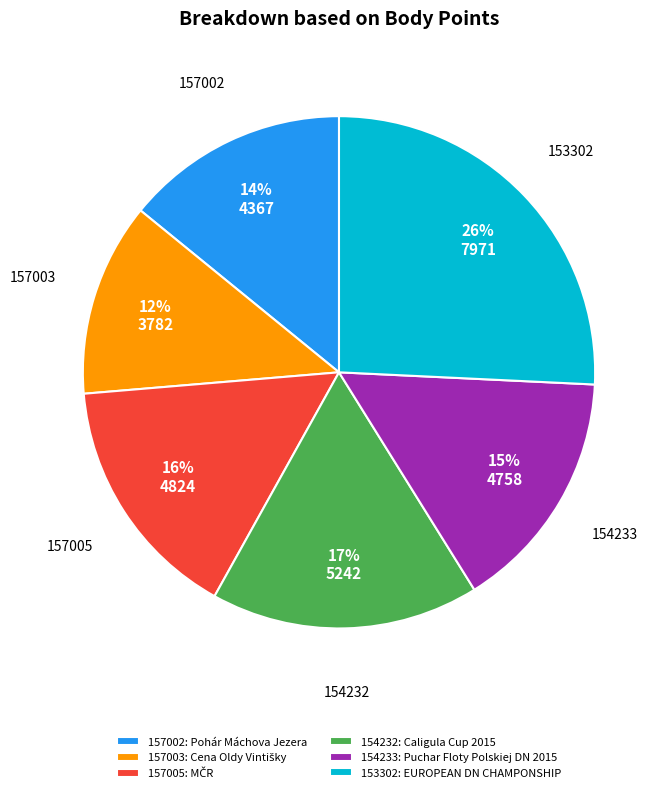

Do 157005 and 154233 together represent more than half of the pie?

No